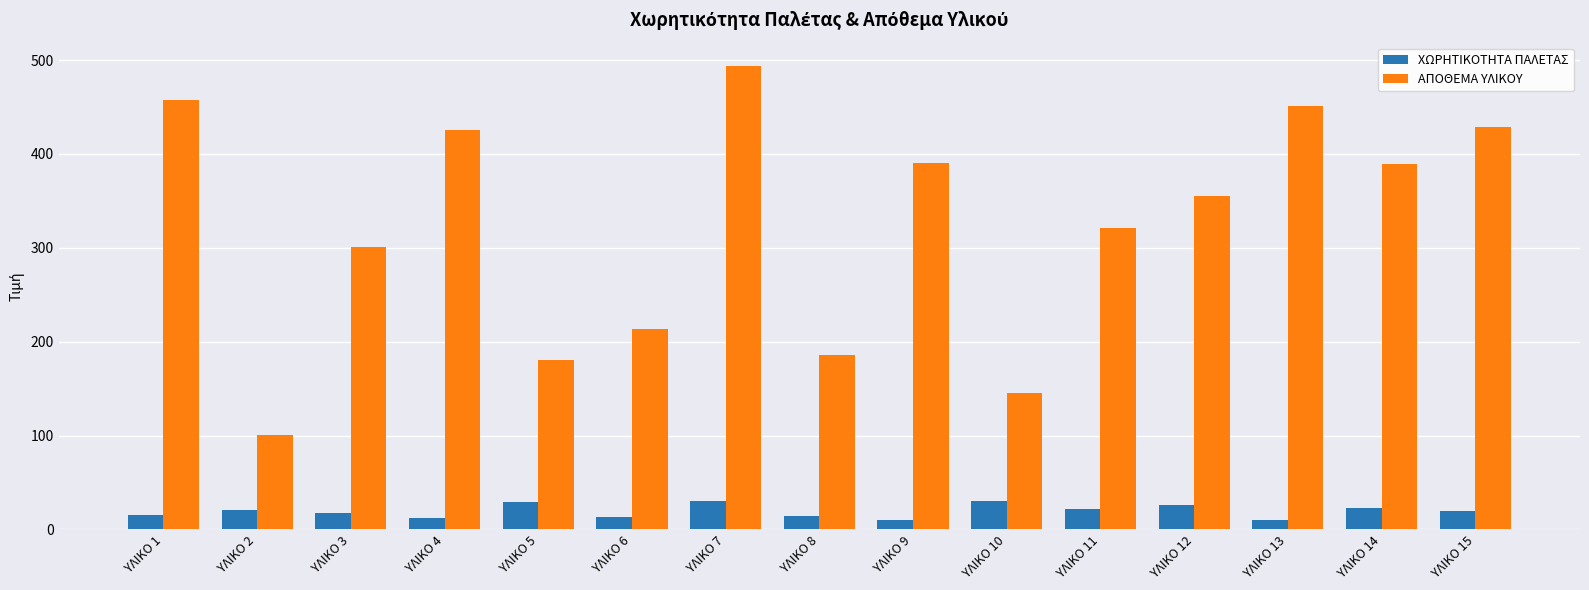

The ΑΠΟΘΕΜΑ ΥΛΙΚΟΥ series shows 621 at ΥΛΙΚΟ 12. True or false?

False